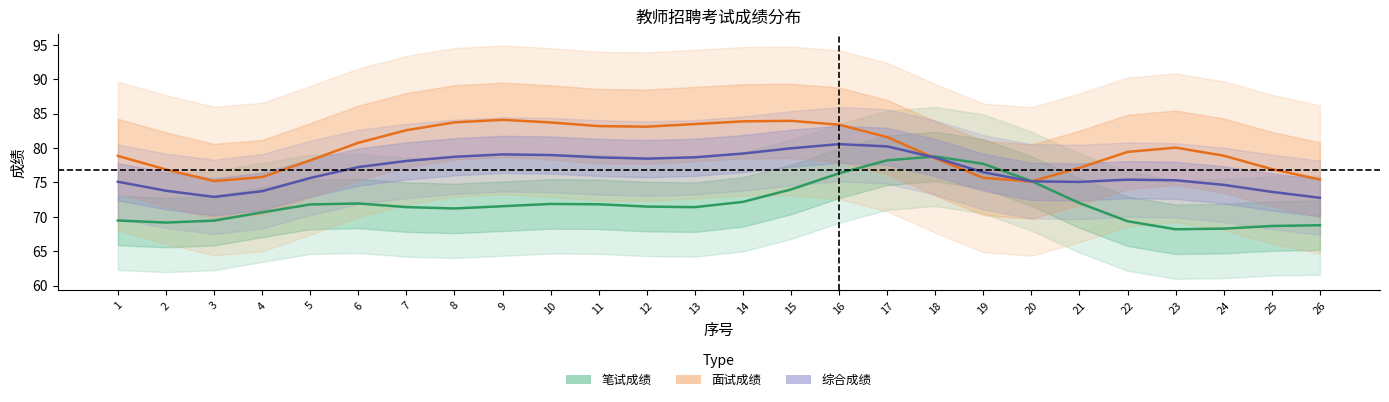

Reading left to right, transcribe all the data shown in this chart.

笔试成绩: 1=69.5	2=69.2	3=69.5	4=70.7	5=71.8	6=71.9	7=71.4	8=71.2	9=71.5	10=71.9	11=71.8	12=71.5	13=71.4	14=72.2	15=74.0	16=76.3	17=78.2	18=78.8	19=77.7	20=75.2	21=72.0	22=69.4	23=68.2	24=68.3	25=68.7	26=68.8
面试成绩: 1=78.9	2=76.9	3=75.2	4=75.8	5=78.2	6=80.8	7=82.6	8=83.7	9=84.1	10=83.7	11=83.2	12=83.1	13=83.5	14=83.9	15=84.0	16=83.4	17=81.6	18=78.5	19=75.7	20=75.1	21=77.1	22=79.4	23=80.1	24=78.9	25=76.9	26=75.4
综合成绩: 1=75.1	2=73.8	3=72.9	4=73.7	5=75.6	6=77.2	7=78.1	8=78.7	9=79.1	10=79.0	11=78.6	12=78.5	13=78.7	14=79.2	15=80.0	16=80.6	17=80.2	18=78.6	19=76.5	20=75.2	21=75.1	22=75.4	23=75.3	24=74.7	25=73.6	26=72.8